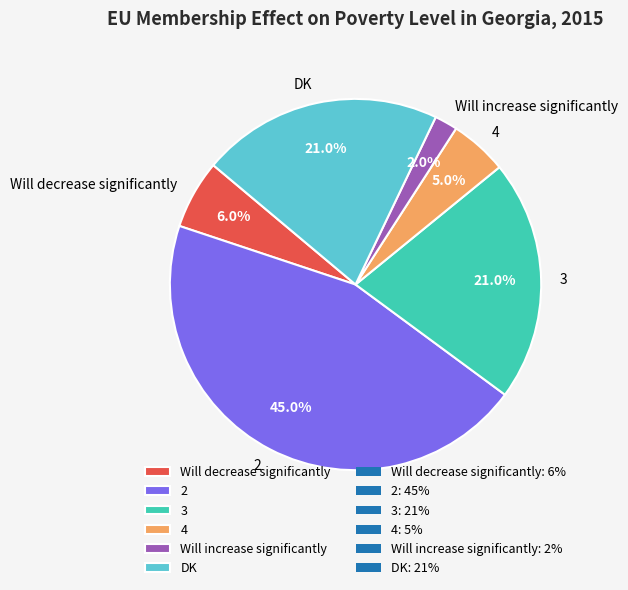

Does 2 represent more than half of the total?

No